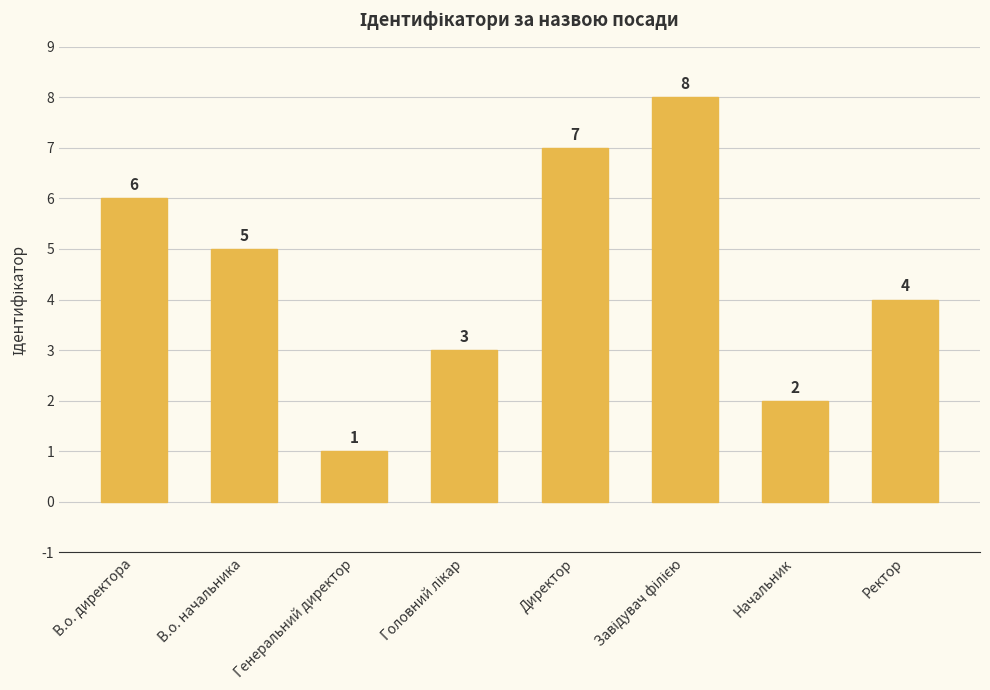

At which label does the data first exceed 5?

В.о. директора